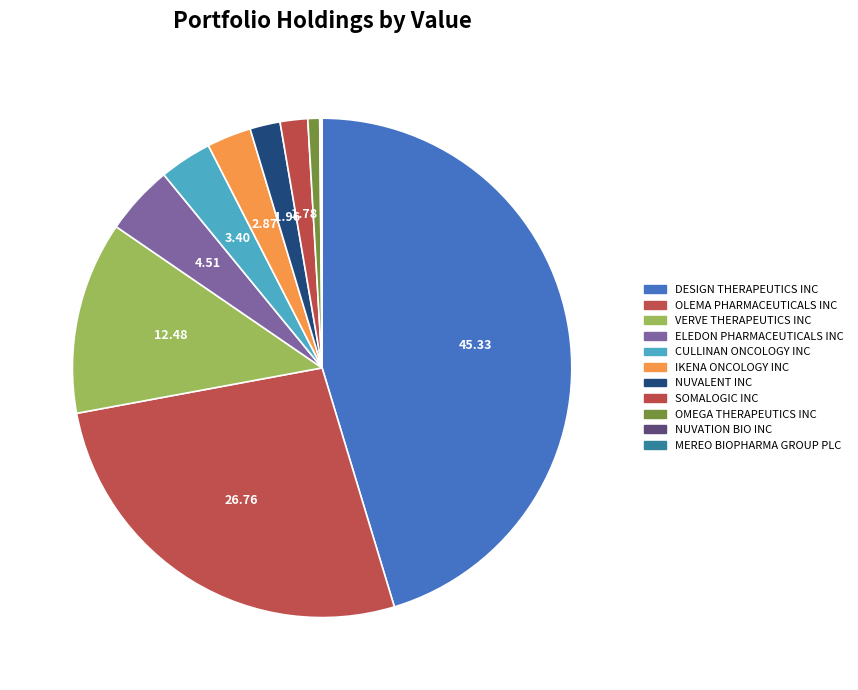

Which category has the smallest portion of the pie?

MEREO BIOPHARMA GROUP PLC